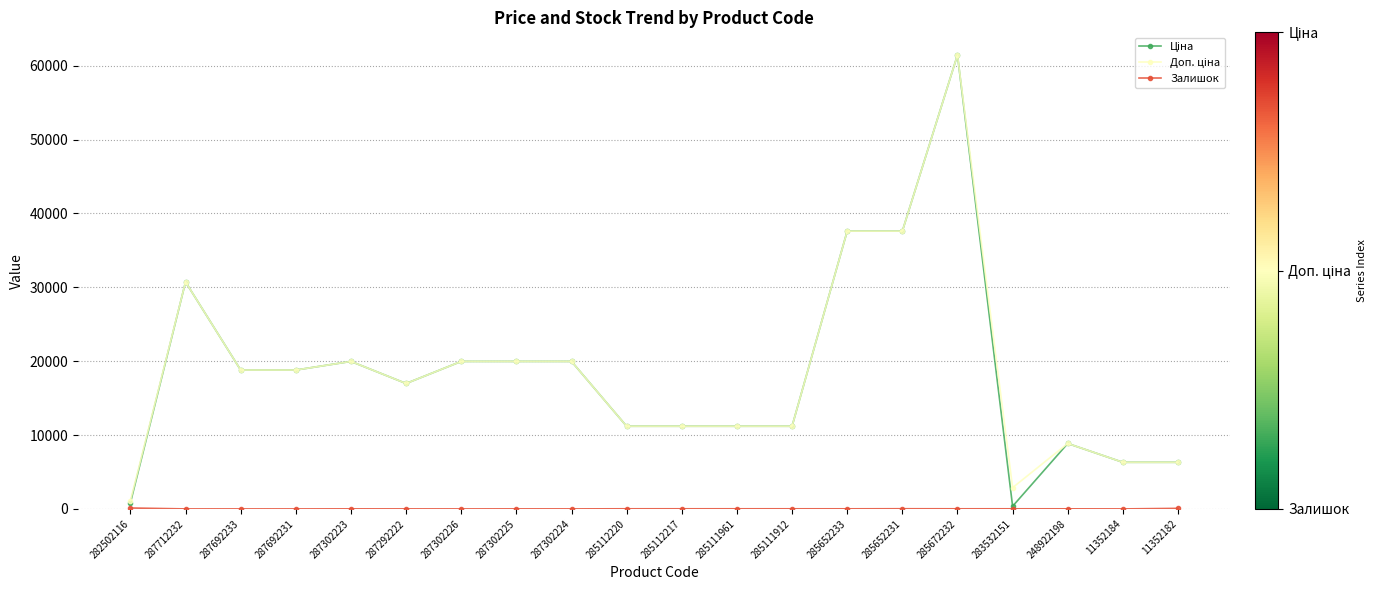

What is the total value across all series at 287302223?

39935.3